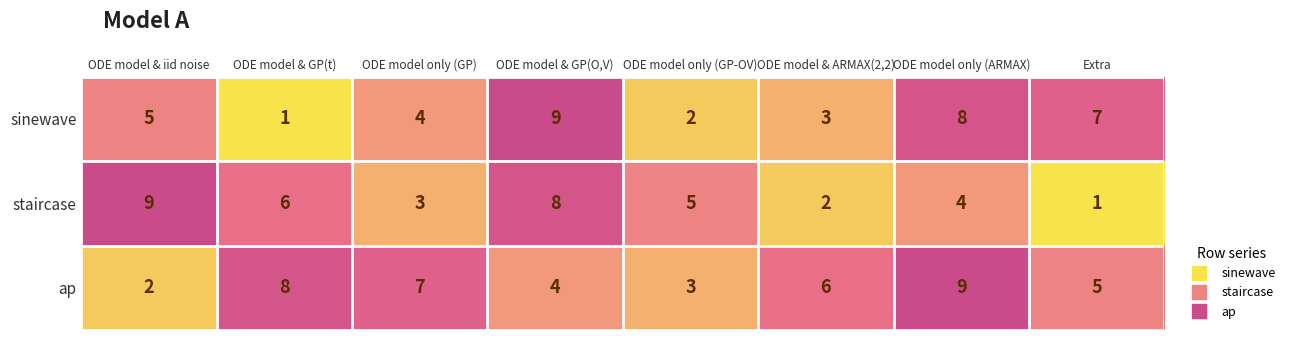

Which series has the largest total across all categories?

ap